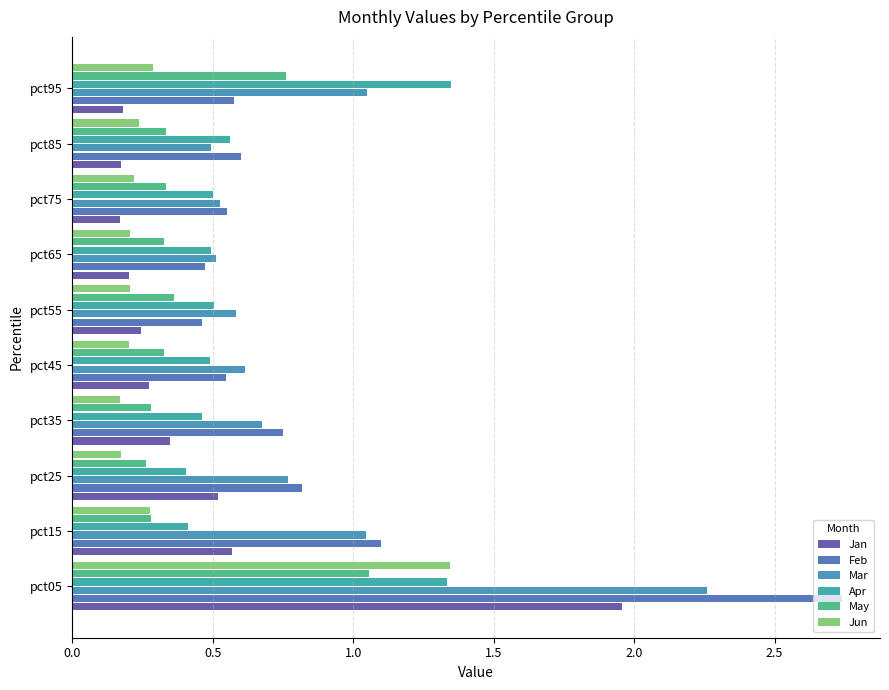

What is the value of the Jan bar at the 5th from the left?

0.3